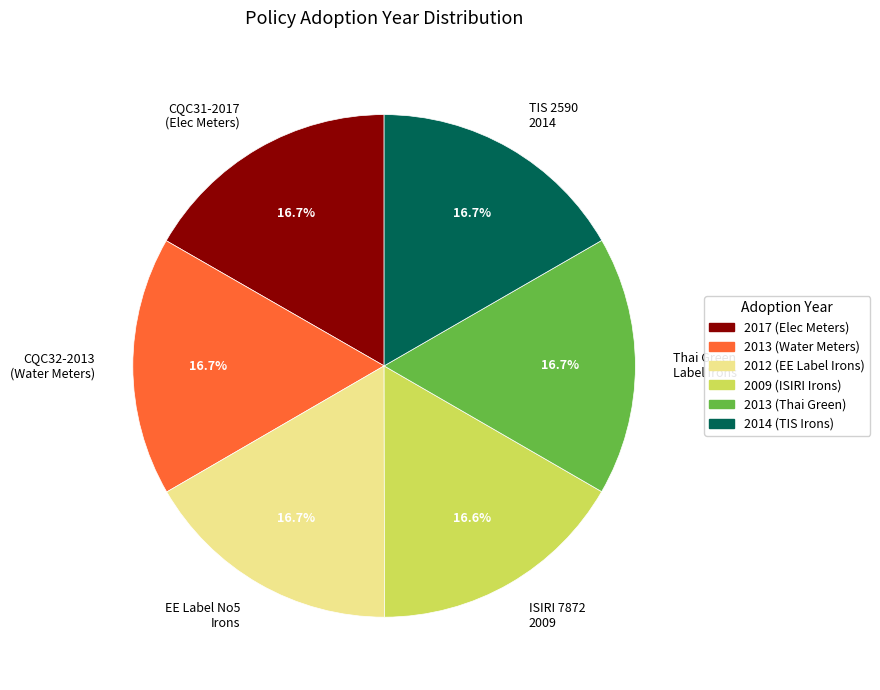

What is the ratio of the value at Thai Green Label Irons to the value at CQC32-2013 (Water Meters)?

1.0